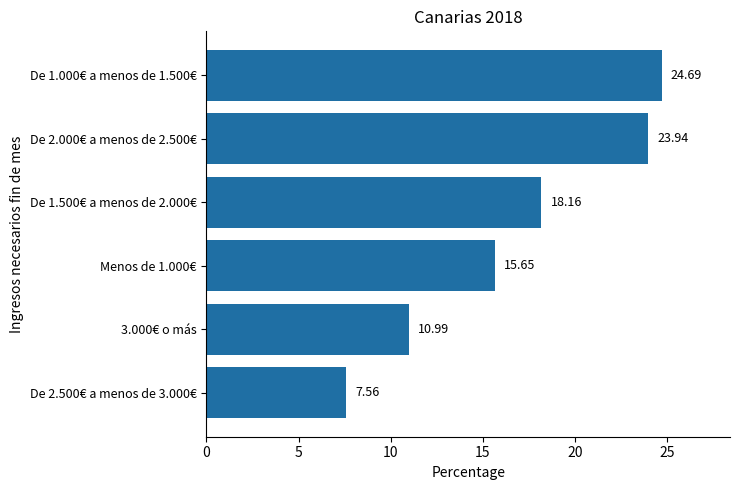

What is the difference between the maximum and minimum values?

17.1